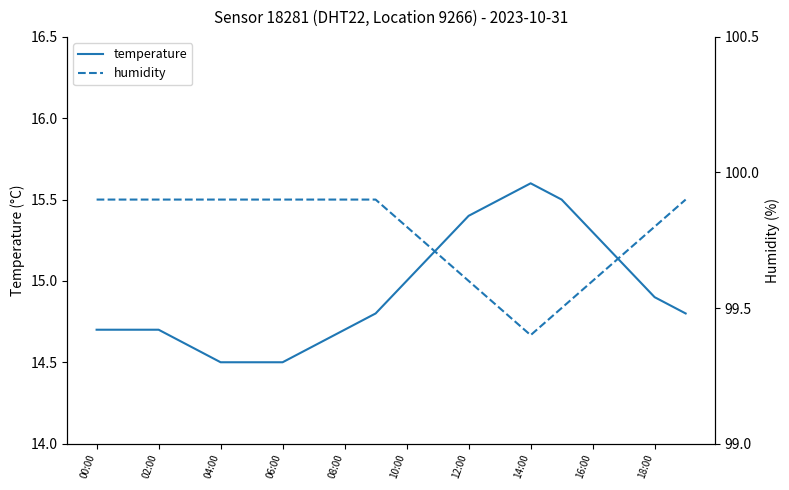

The temperature series shows 3.2 at 14:00. True or false?

False